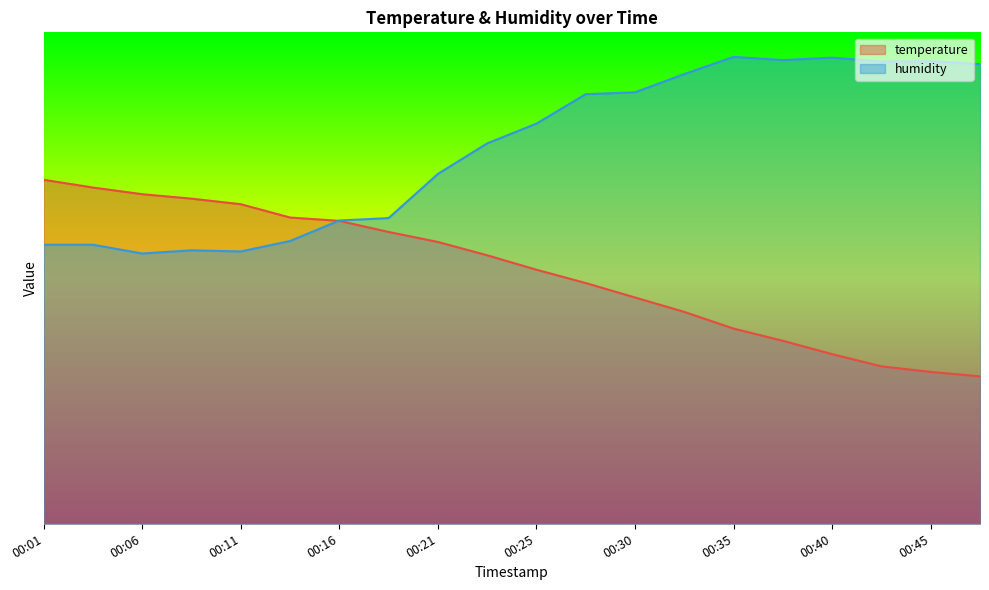

Does the chart have visible grid lines?

No